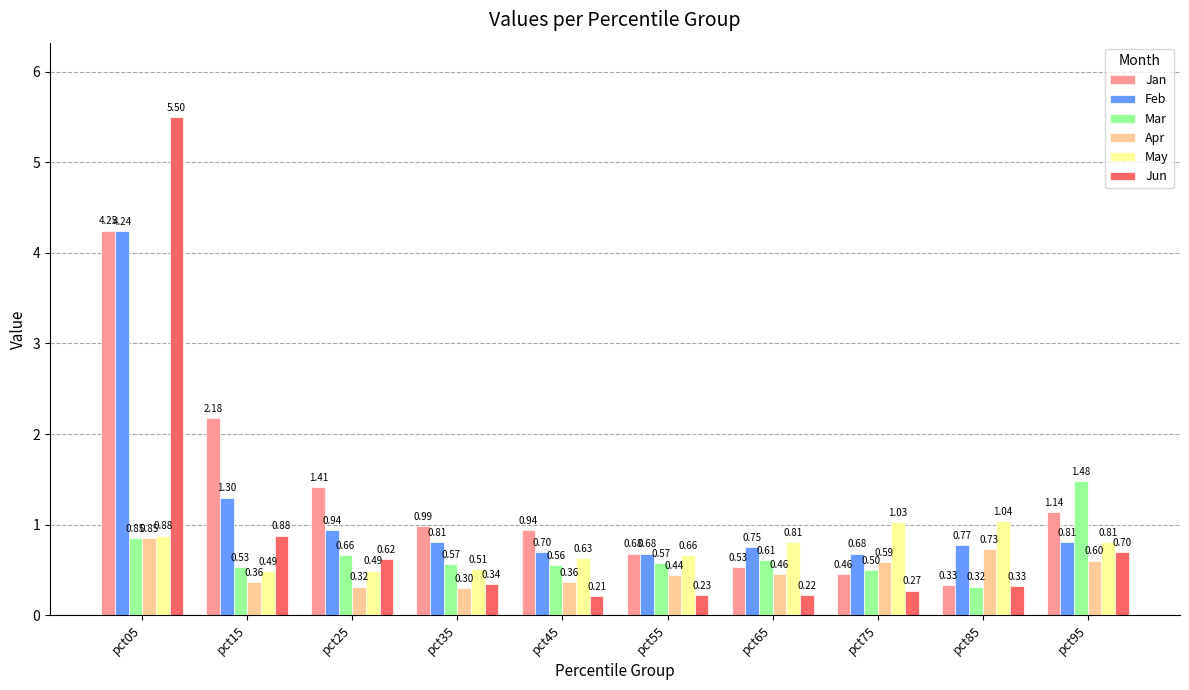

What is the difference between the Apr values at pct05 and pct15?

0.5